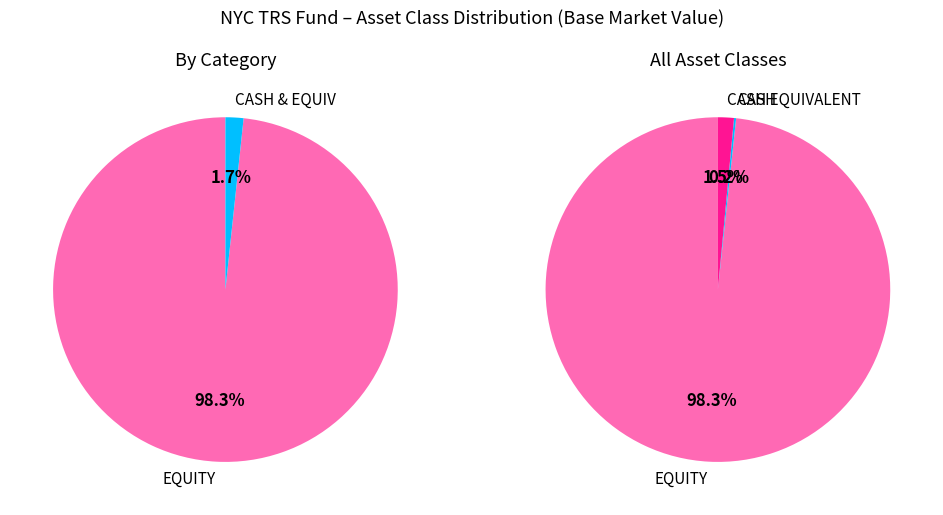

To the nearest percent, what portion does EQUITY represent?

98%